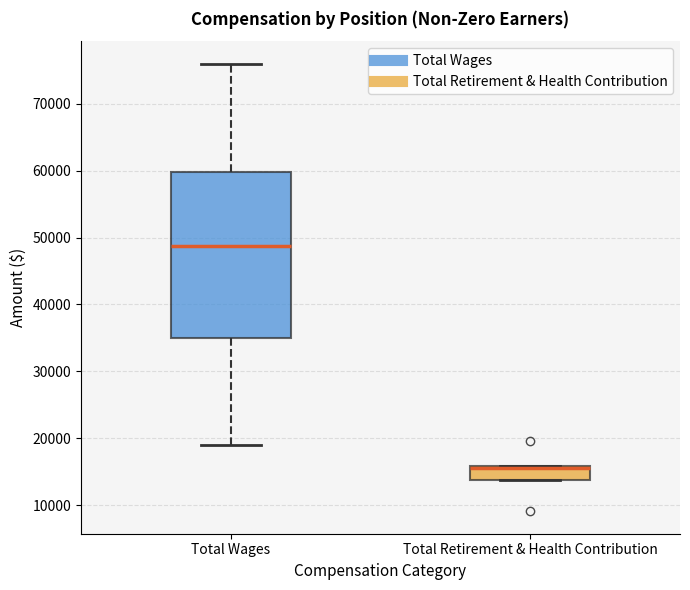

Which box's median line is the lowest?

Total Retirement & Health Contribution